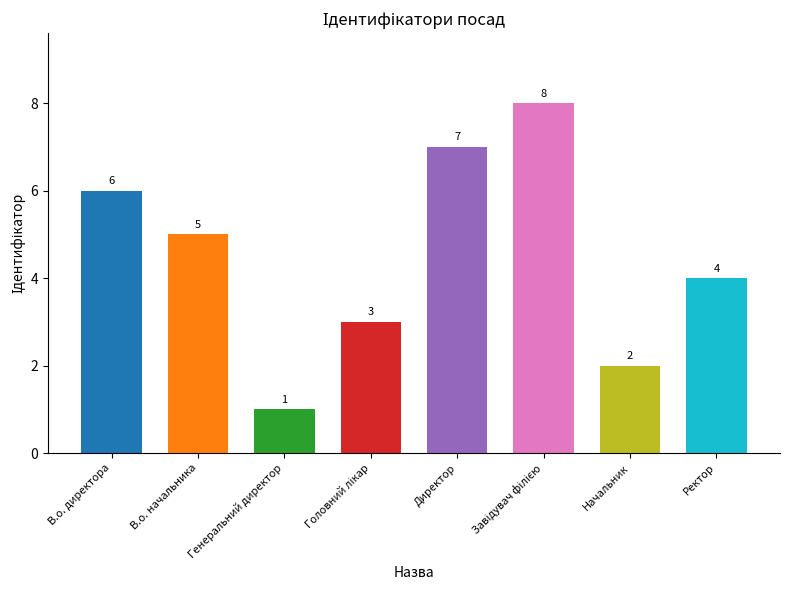

What is the smallest value displayed?

1